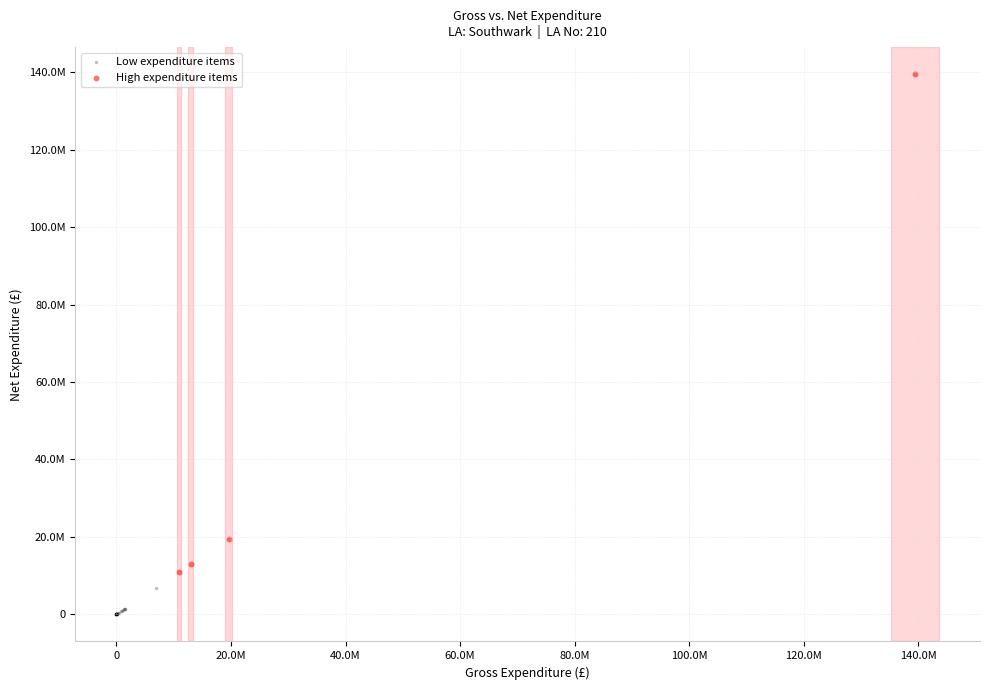

Which series reaches the minimum Y coordinate?

Low expenditure items